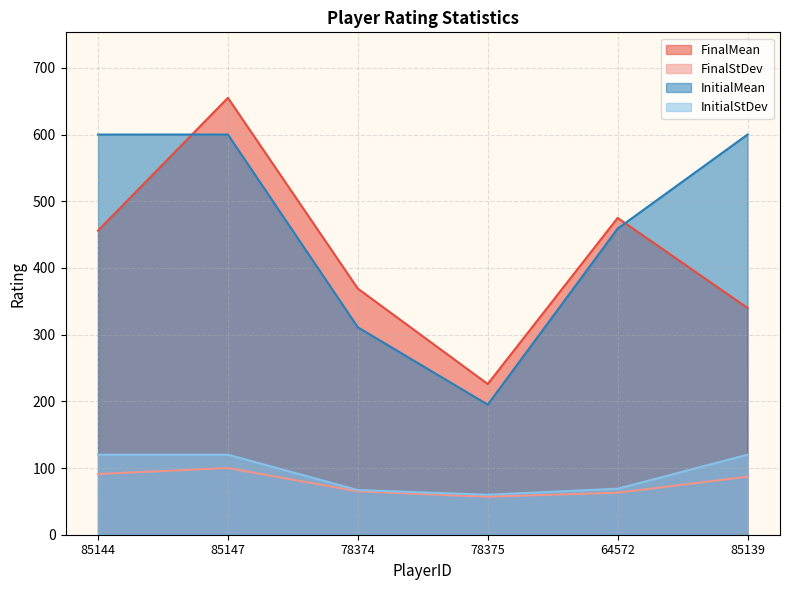

Between 78374 and 85139, which is larger?

78374